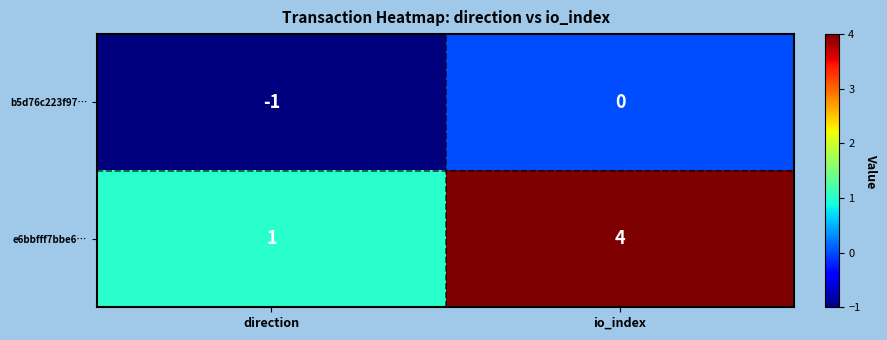

List the series in order of their overall mean, lowest first.

b5d76c223f97…, e6bbfff7bbe6…